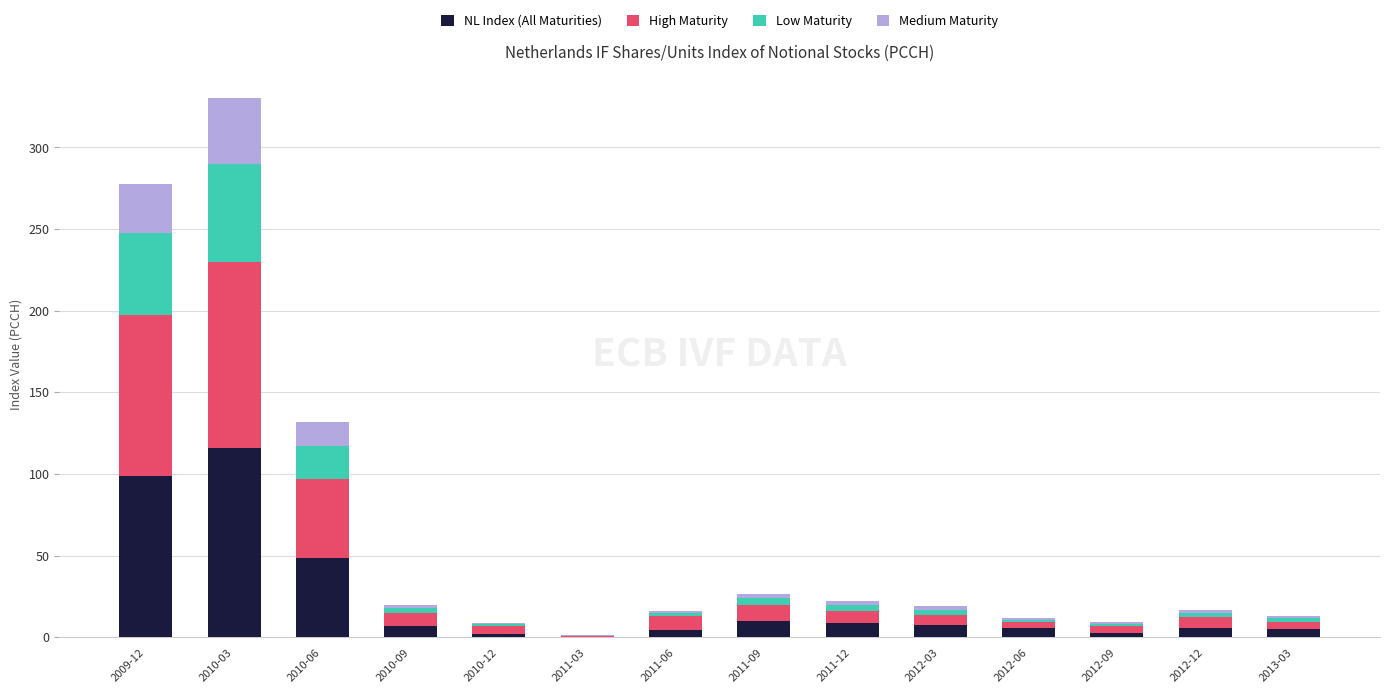

At which category is the sum across all series the highest?

2010-03